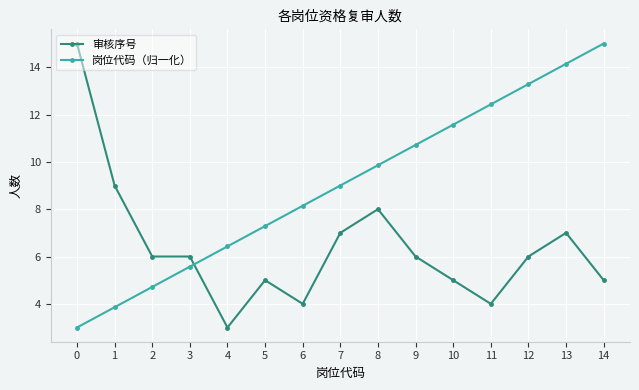

What is the sum of the 审核序号 values at 1 and 5?

14.0